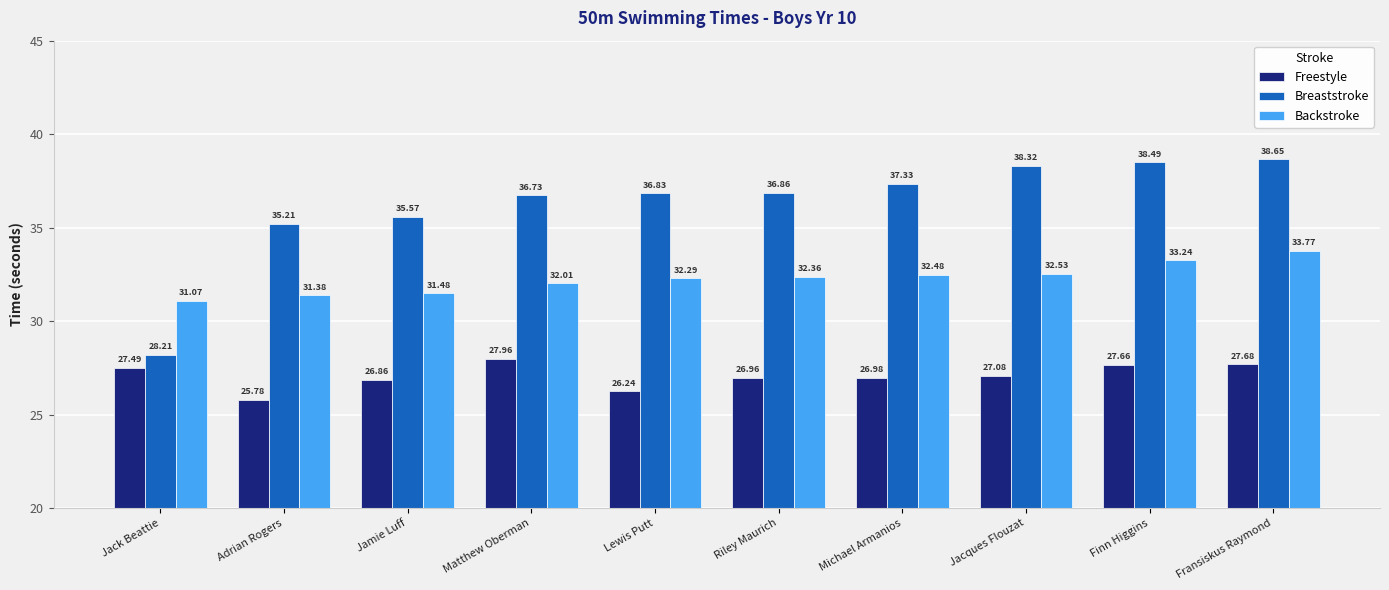

Rank the categories by Breaststroke value from lowest to highest.

Jack Beattie, Adrian Rogers, Jamie Luff, Matthew Oberman, Lewis Putt, Riley Maurich, Michael Armanios, Jacques Flouzat, Finn Higgins, Fransiskus Raymond